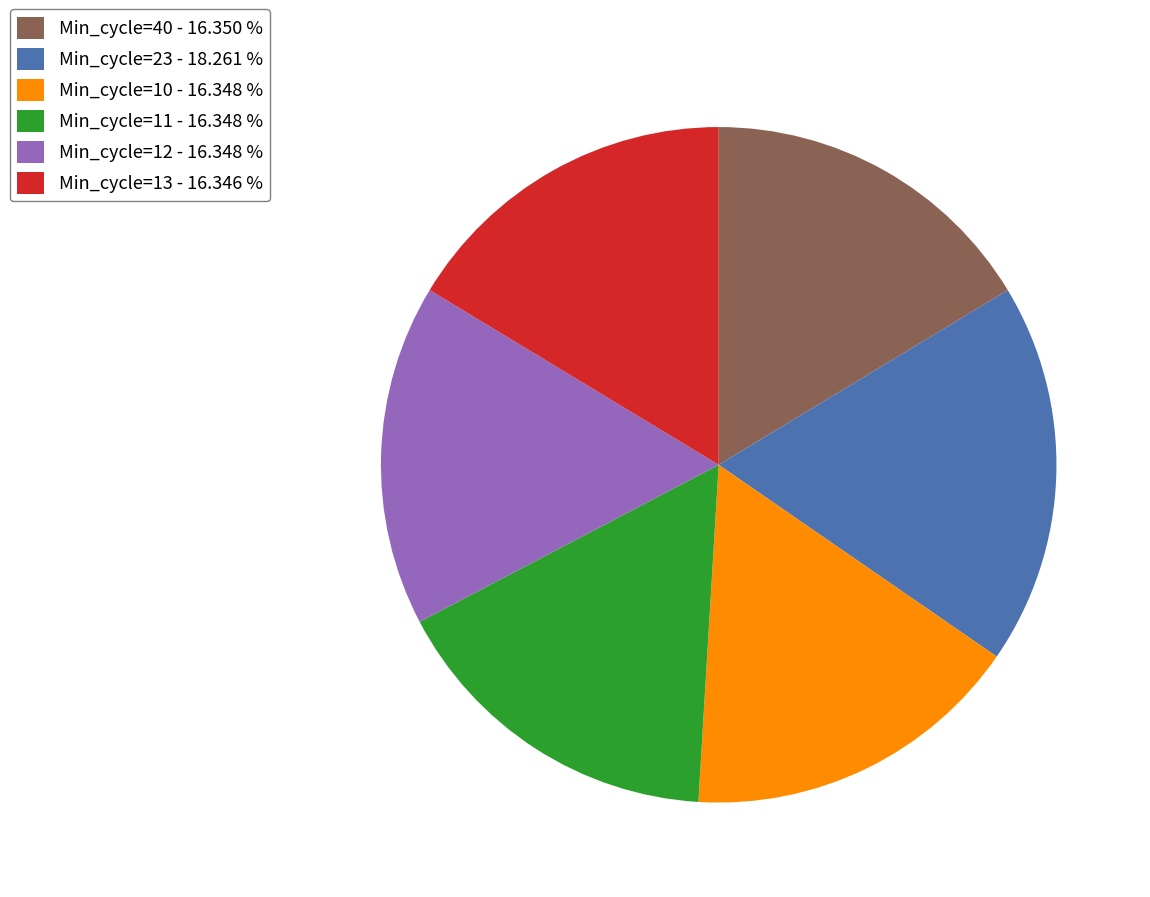

What is the ratio of the value at Min_cycle=23 - 18.261 % to the value at Min_cycle=40 - 16.350 %?

1.1